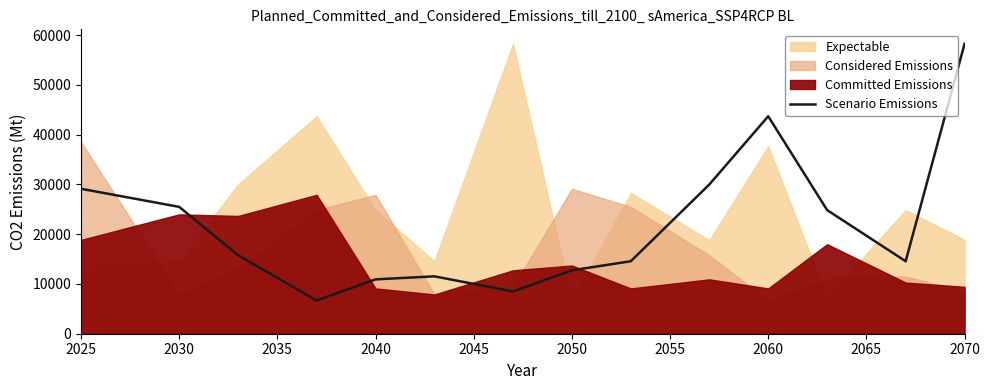

What is the lowest value of the Scenario Emissions series?

6677